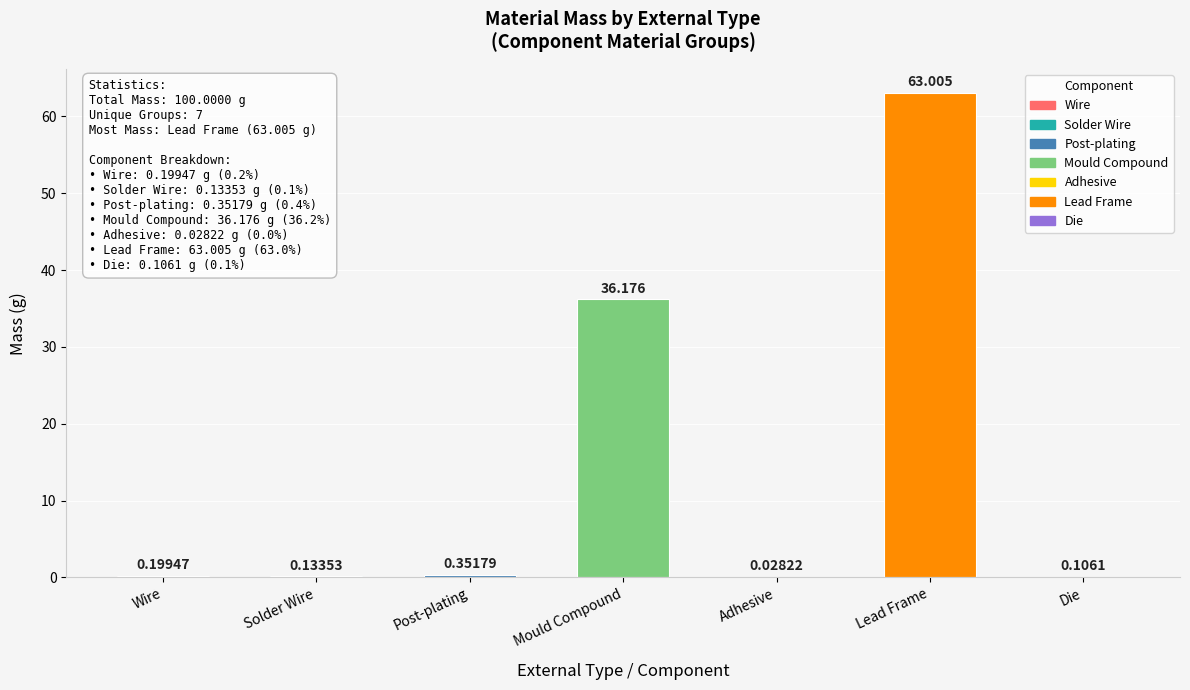

At which category does the chart reach its peak across all series?

Lead Frame